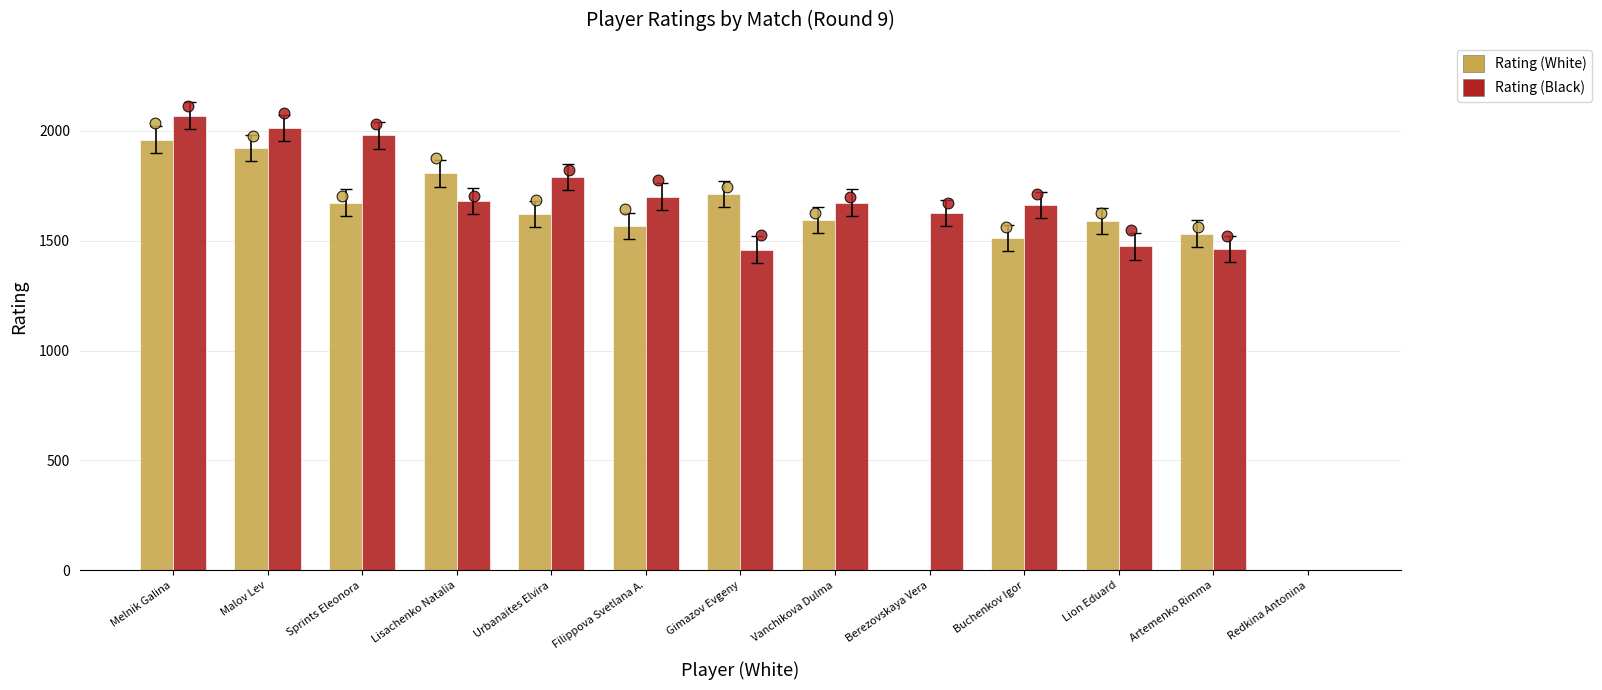

Which series has the largest total across all categories?

Rating (Black)